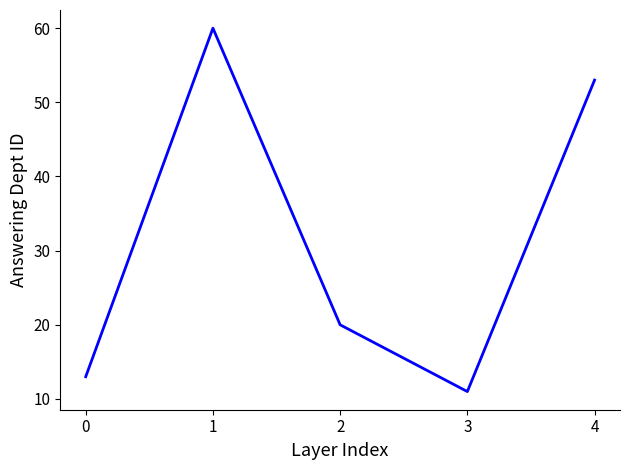

Between 4 and 0, which is larger?

4